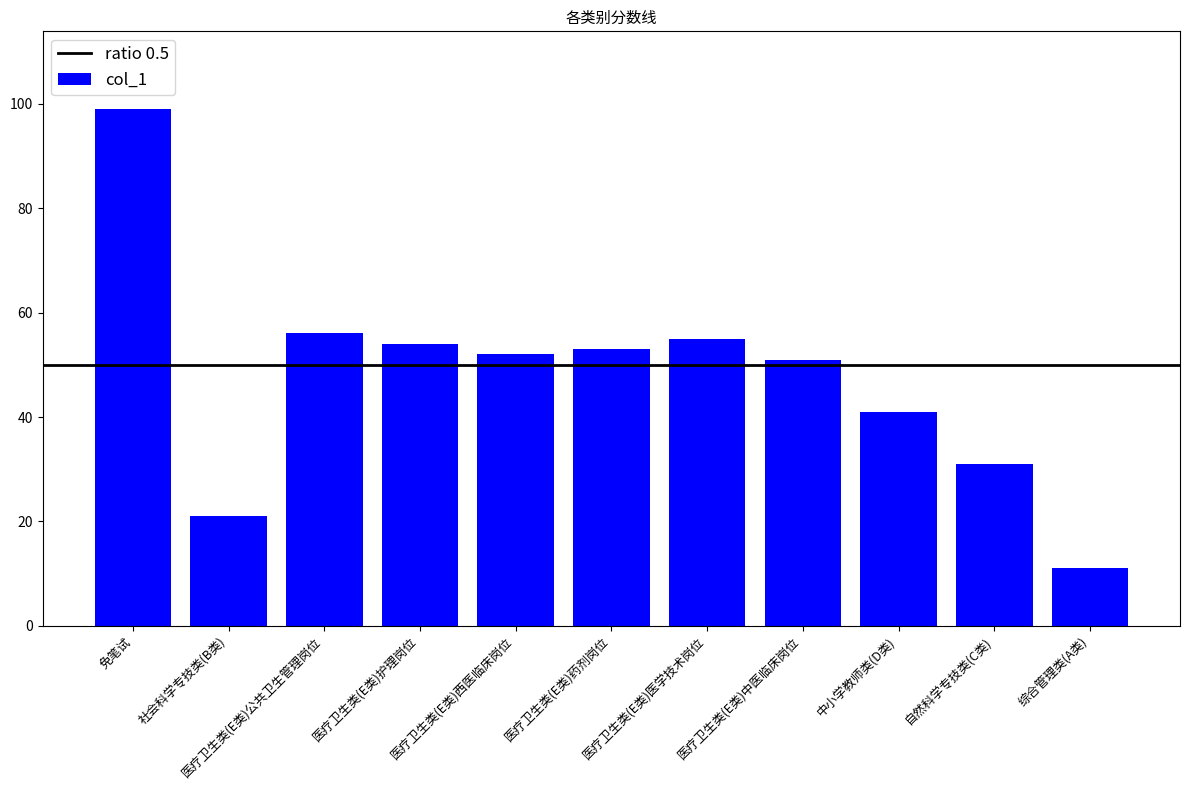

List the labels in order of value, smallest first.

综合管理类(A类), 社会科学专技类(B类), 自然科学专技类(C类), 中小学教师类(D类), 医疗卫生类(E类)中医临床岗位, 医疗卫生类(E类)西医临床岗位, 医疗卫生类(E类)药剂岗位, 医疗卫生类(E类)护理岗位, 医疗卫生类(E类)医学技术岗位, 医疗卫生类(E类)公共卫生管理岗位, 免笔试